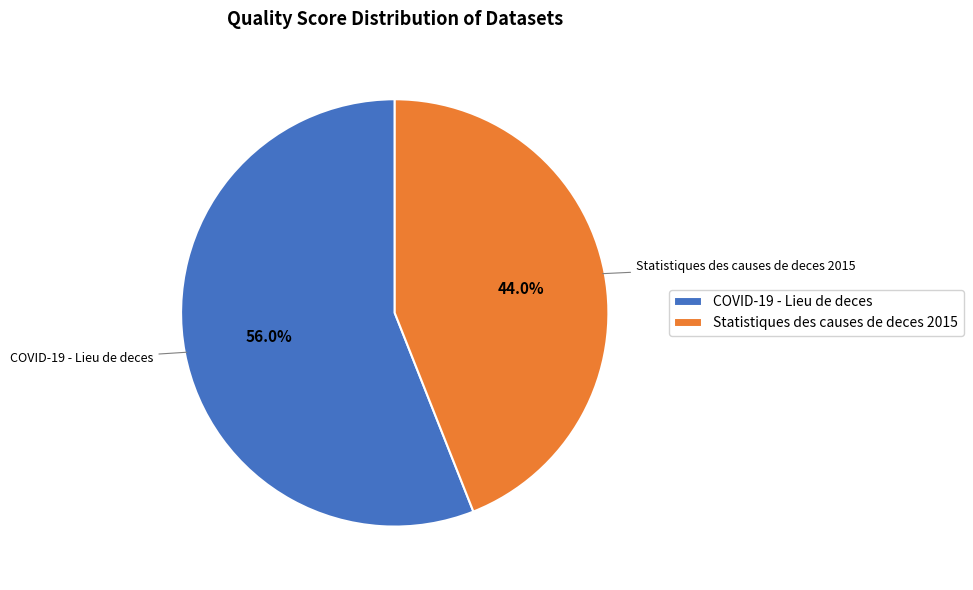

To the nearest percent, what portion does COVID-19 - Lieu de deces represent?

56%